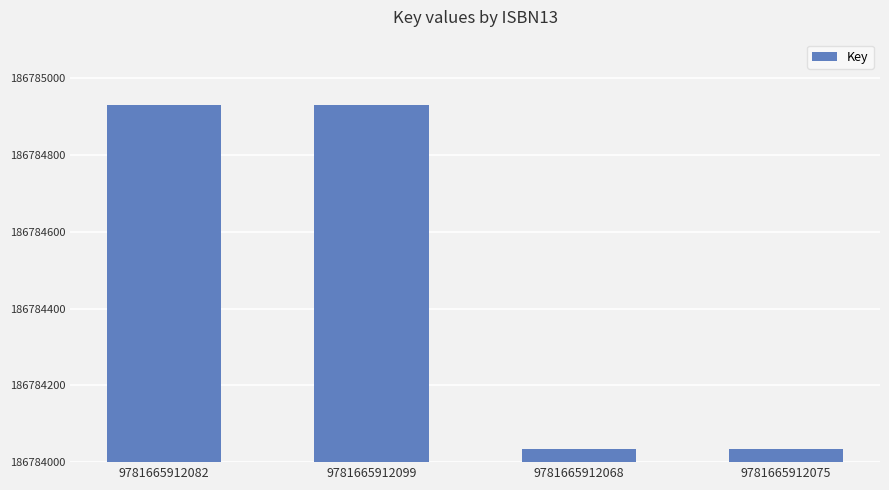

What is the change in value from 9781665912099 to 9781665912068?

-897